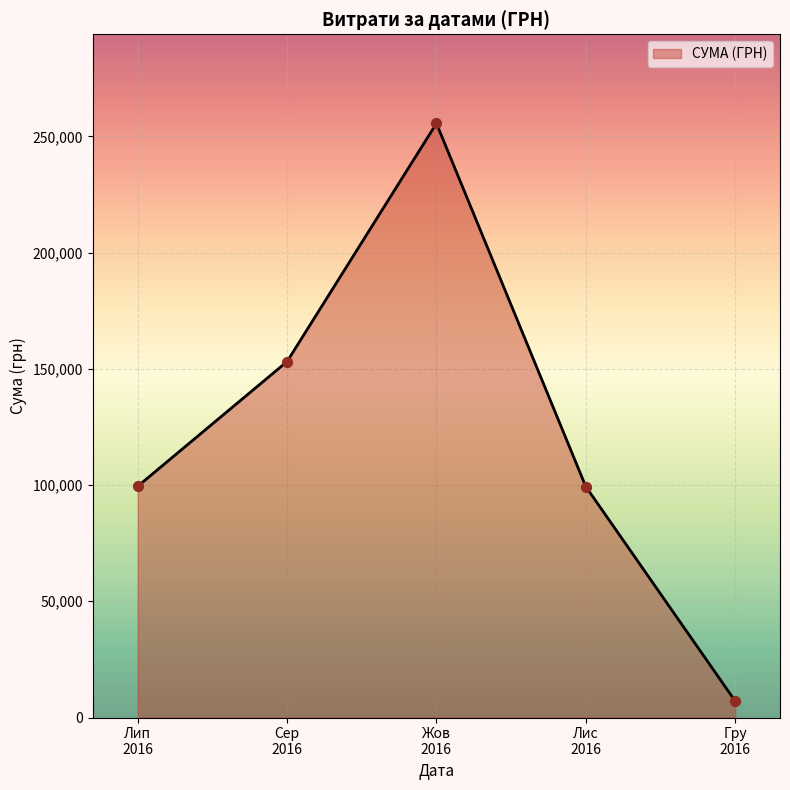

What is the maximum value shown in the chart?

255550.2